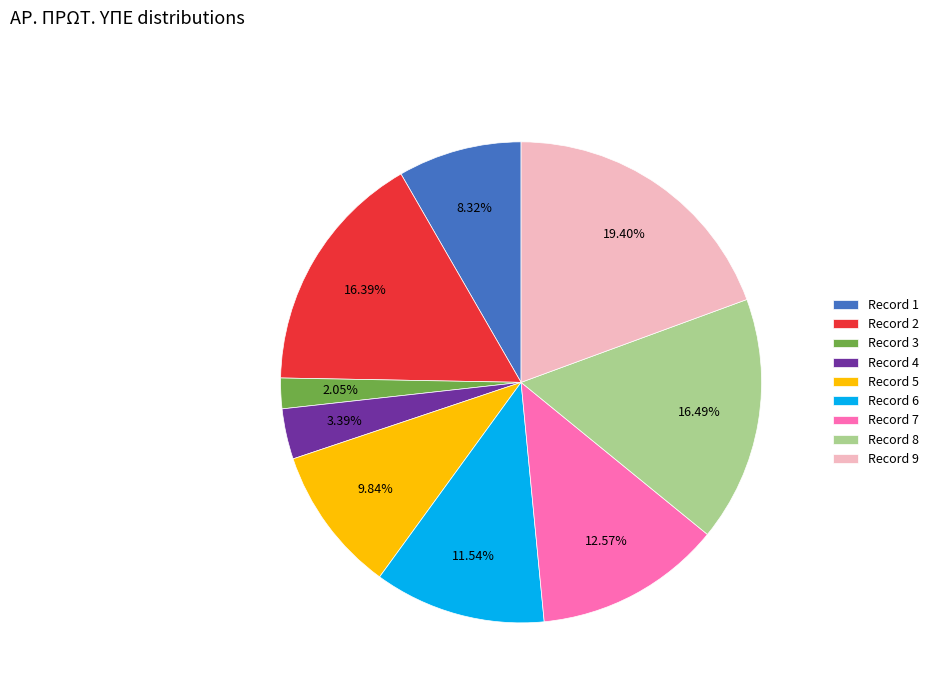

Count the number of slices in the pie.

9